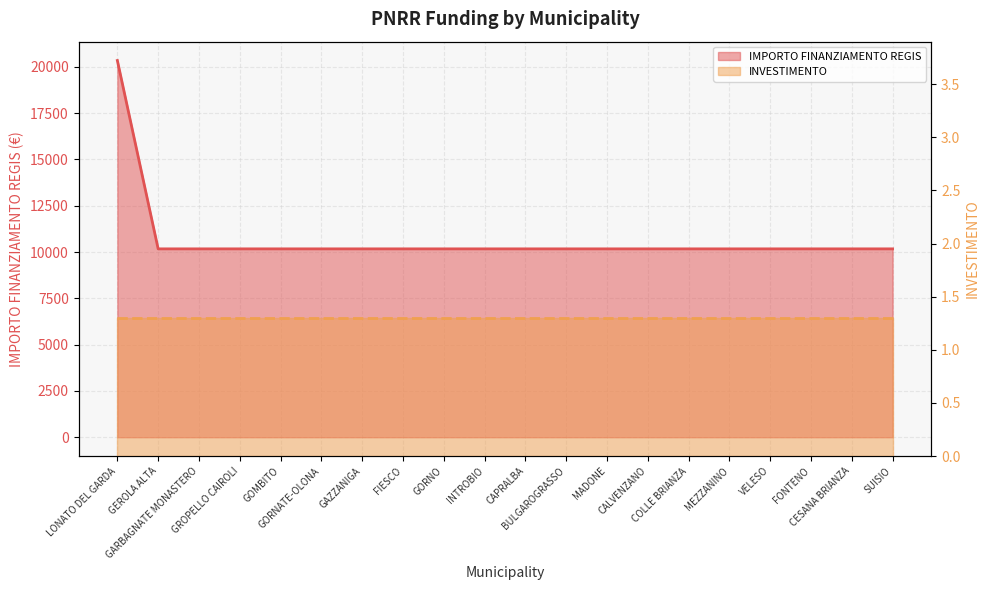

Rank the categories by value from highest to lowest.

LONATO DEL GARDA, GEROLA ALTA, GARBAGNATE MONASTERO, GROPELLO CAIROLI, GOMBITO, GORNATE-OLONA, GAZZANIGA, FIESCO, GORNO, INTROBIO, CAPRALBA, BULGAROGRASSO, MADONE, CALVENZANO, COLLE BRIANZA, MEZZANINO, VELESO, FONTENO, CESANA BRIANZA, SUISIO